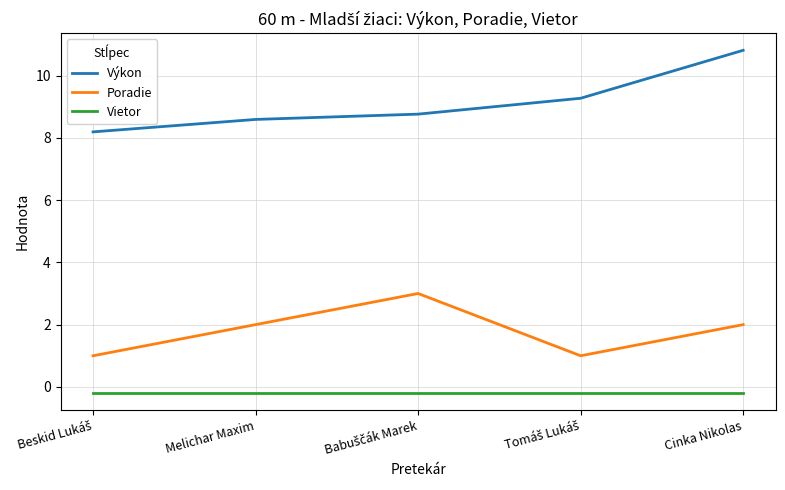

Which series has the largest total across all categories?

Výkon